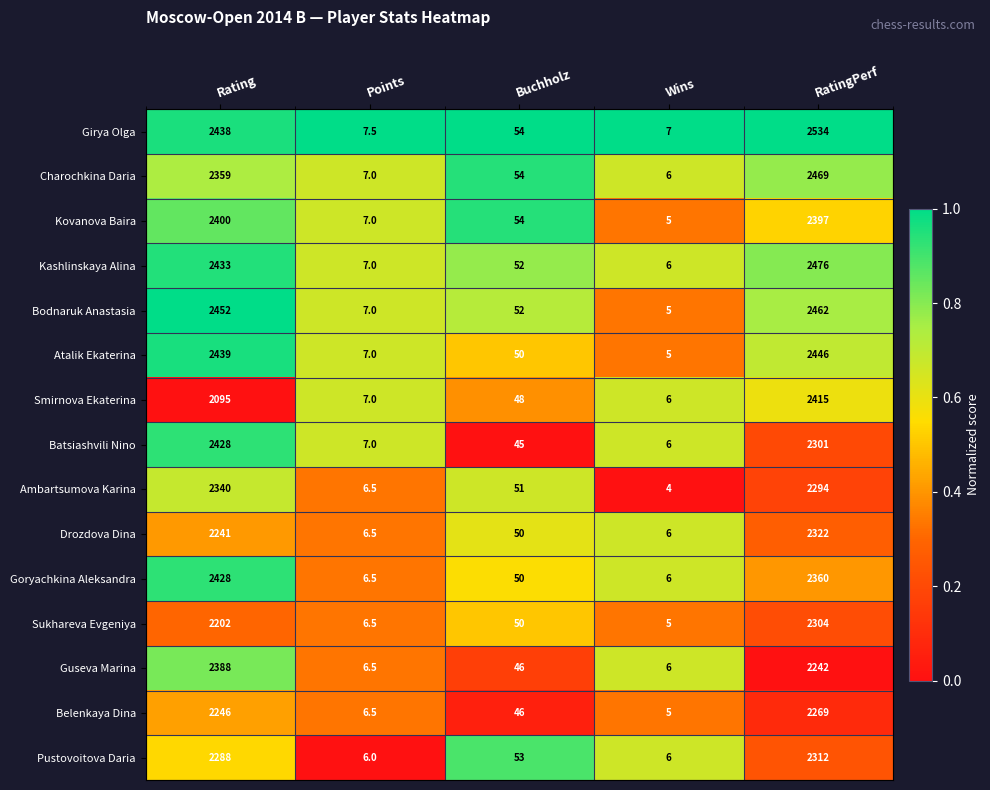

Count the number of data series in this chart.

15